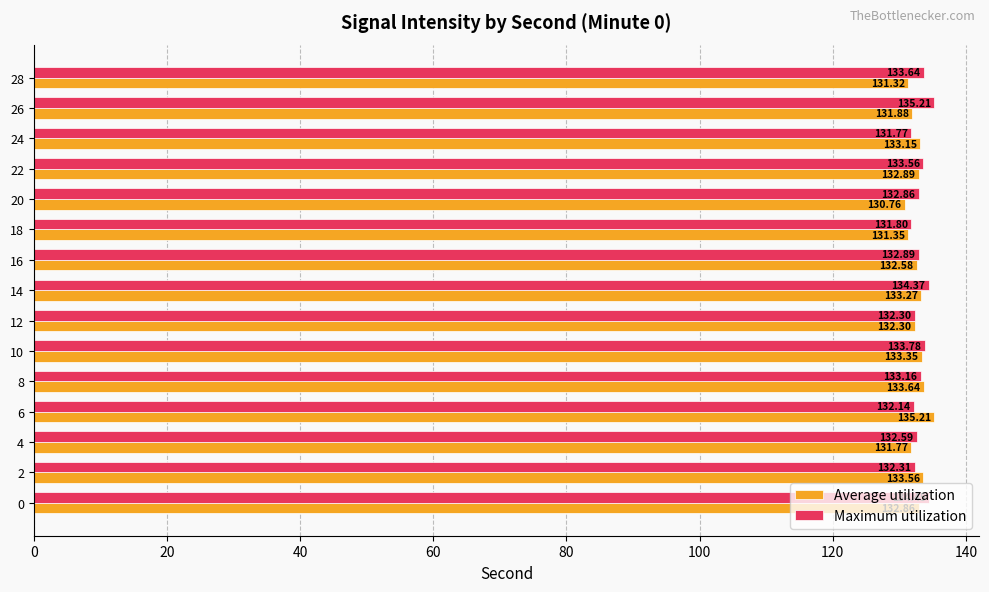

At 2, list the series in order from largest to smallest.

Average utilization, Maximum utilization